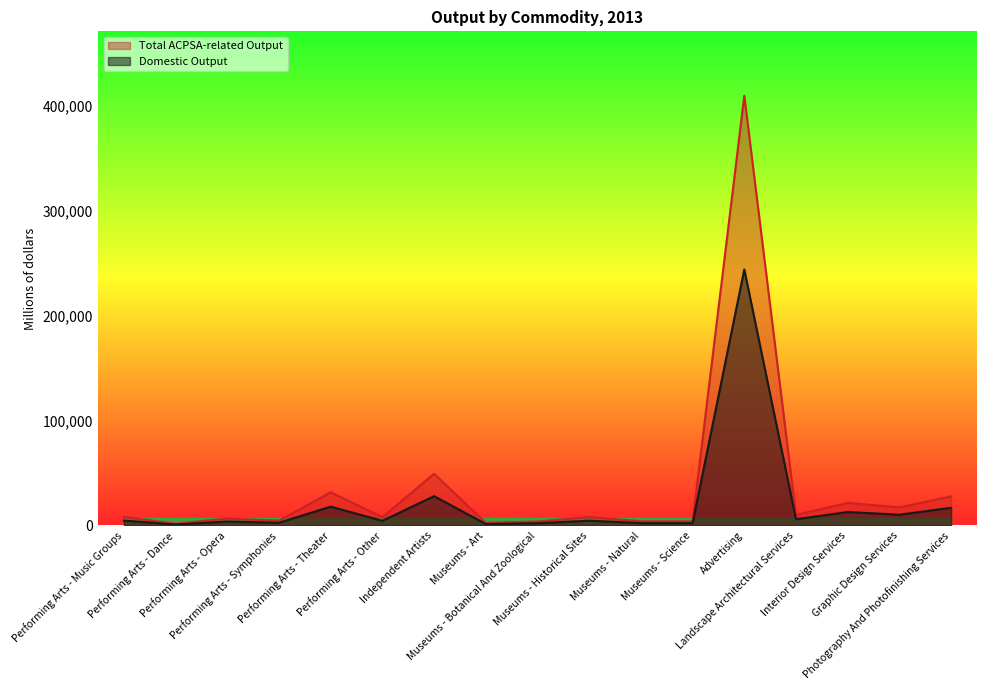

Reading left to right, transcribe all the data shown in this chart.

Domestic Output: 4676.0	923.0	3742.0	2592.0	17929.0	4455.0	27921.0	1407.0	2164.0	4556.0	2251.0	2251.0	244027.0	6004.0	12813.0	10266.0	16868.0
Total ACPSA-related Output: 8248.6	1627.6	6600.3	4571.2	31624.2	7858.7	49248.4	2482.0	3817.9	8035.4	3971.1	3971.1	409515.5	10074.9	21502.8	17227.8	27732.3